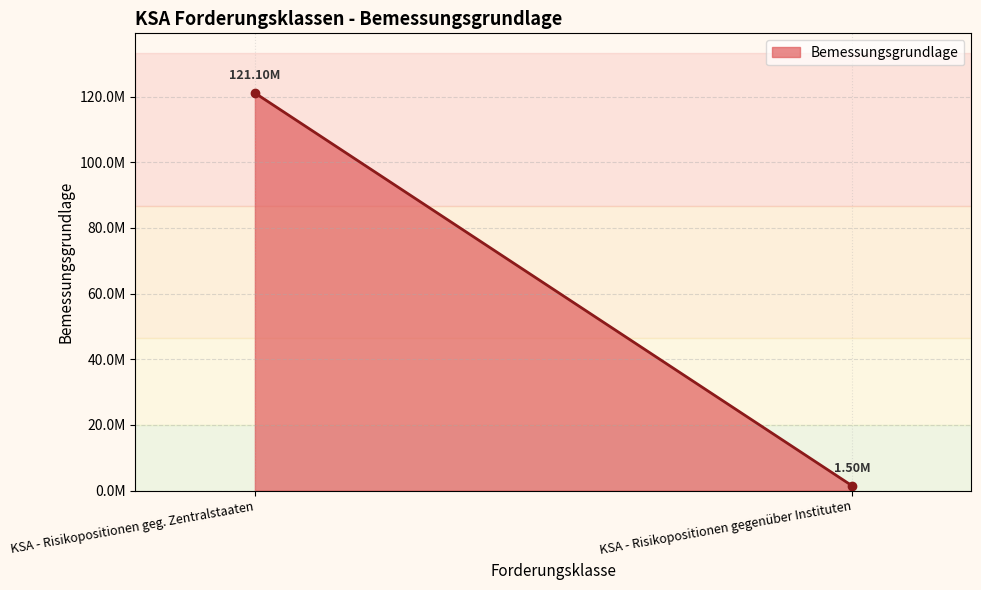

How many data points are above 121101718?

1